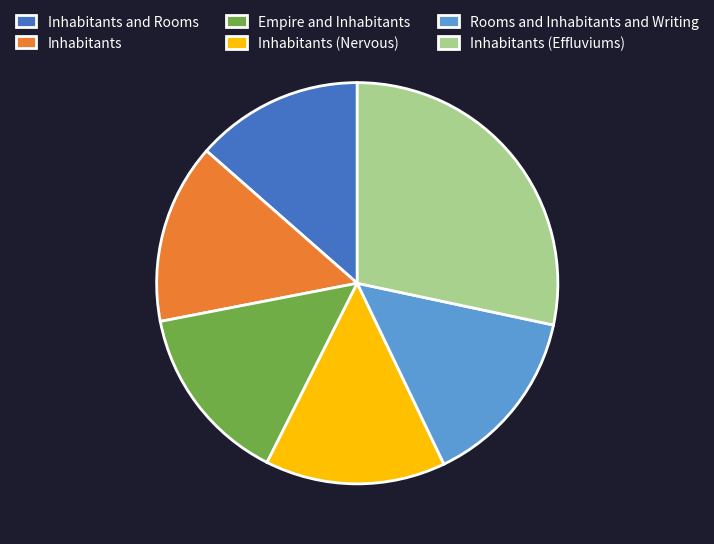

How many slices are in this pie chart?

6